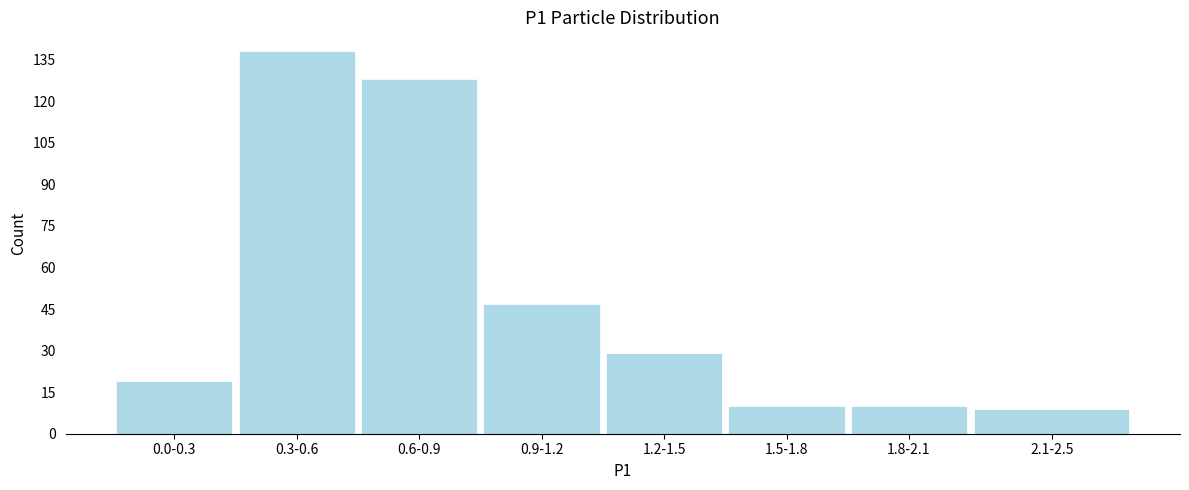

Reading left to right, list all the values displayed in this chart.

0.0-0.3=19	0.3-0.6=138	0.6-0.9=128	0.9-1.2=47	1.2-1.5=29	1.5-1.8=10	1.8-2.1=10	2.1-2.5=9